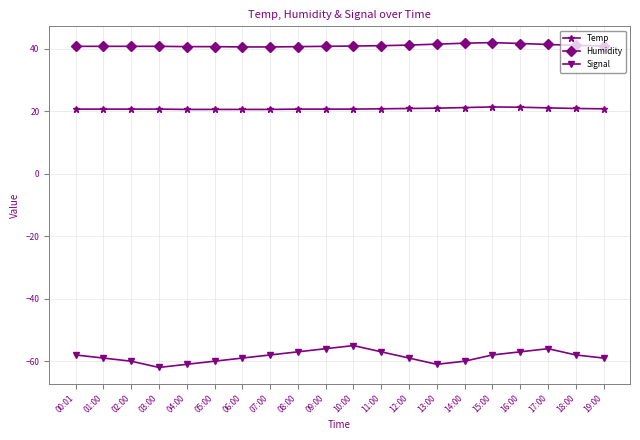

What is the minimum value for Humidity?

40.6